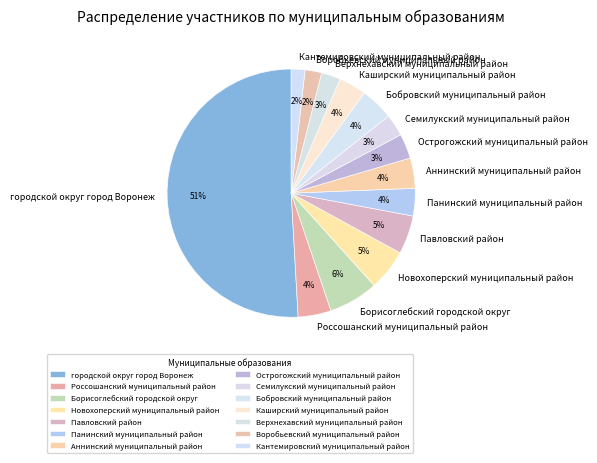

To the nearest percent, what is the difference between the Новохоперский муниципальный район and Воробьевский муниципальный район slice percentages?

3%